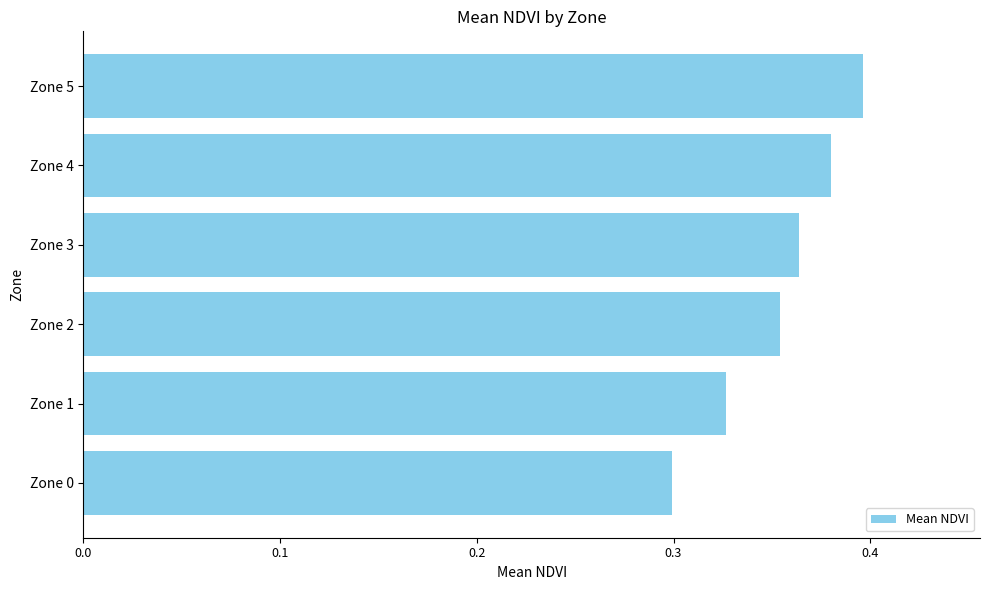

How many bars are there in total?

6